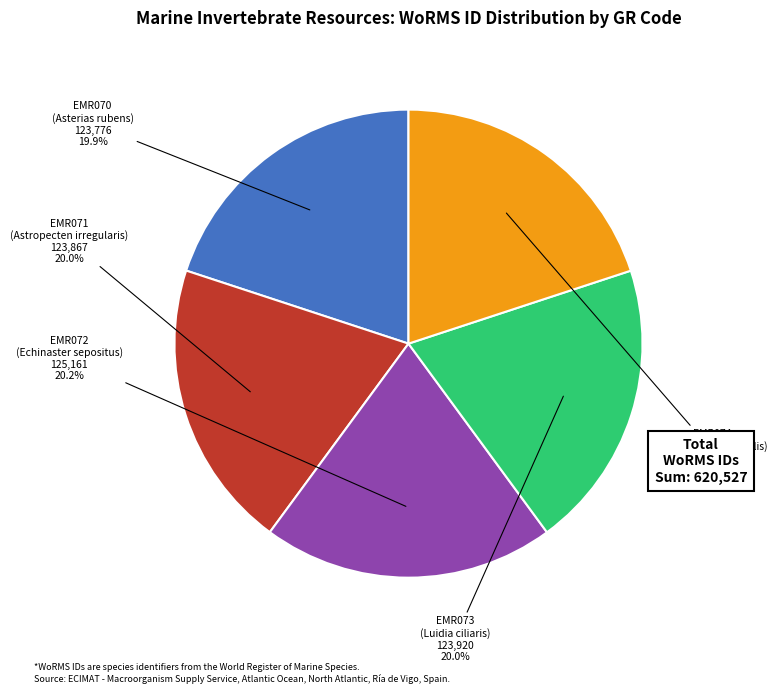

Combined, do EMR074 and EMR073 account for over 50%?

No